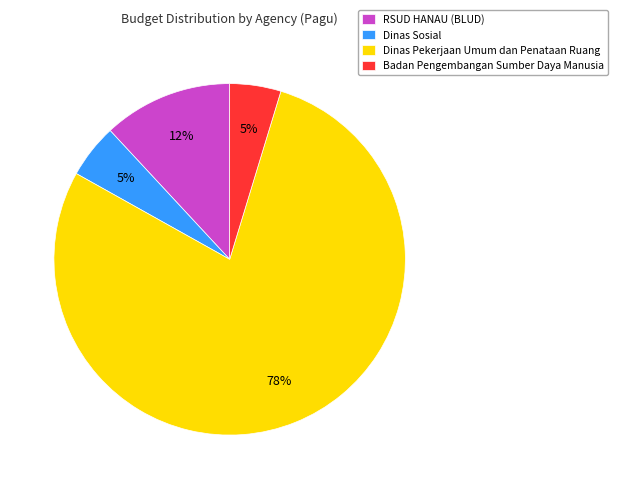

Do Dinas Pekerjaan Umum dan Penataan Ruang and Dinas Sosial together represent more than half of the pie?

Yes